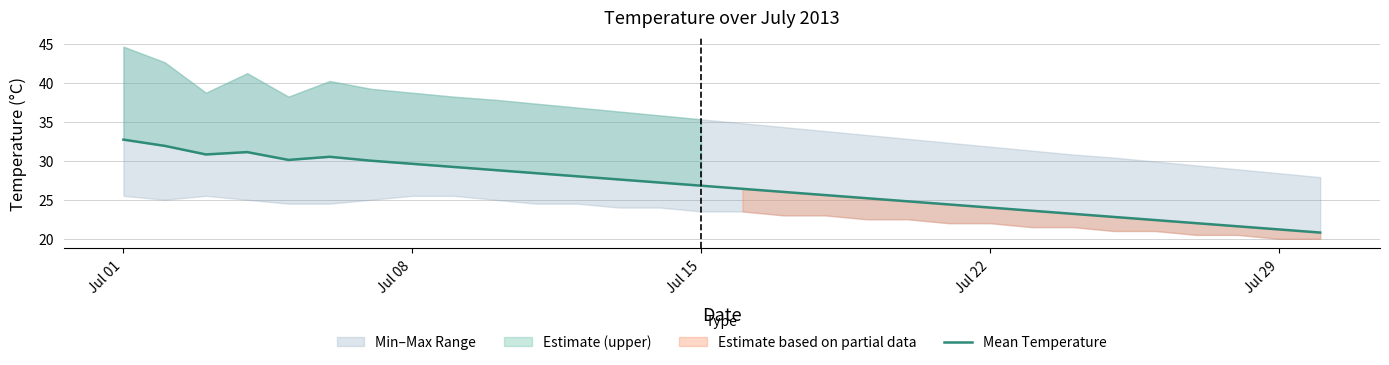

What is the minimum value shown in the chart?

20.8